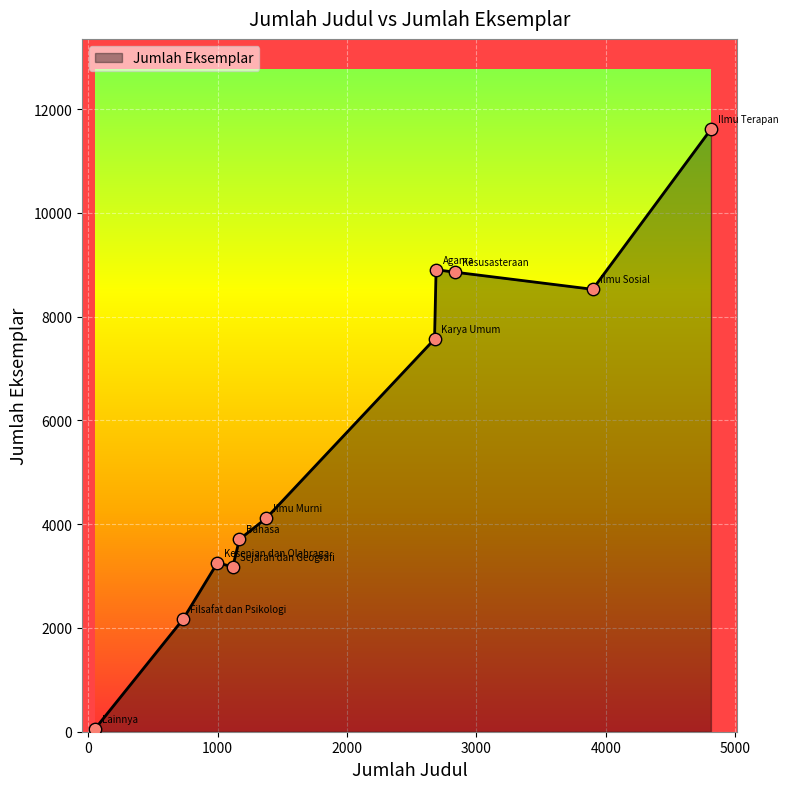

What is the difference between the maximum and minimum values?

11556